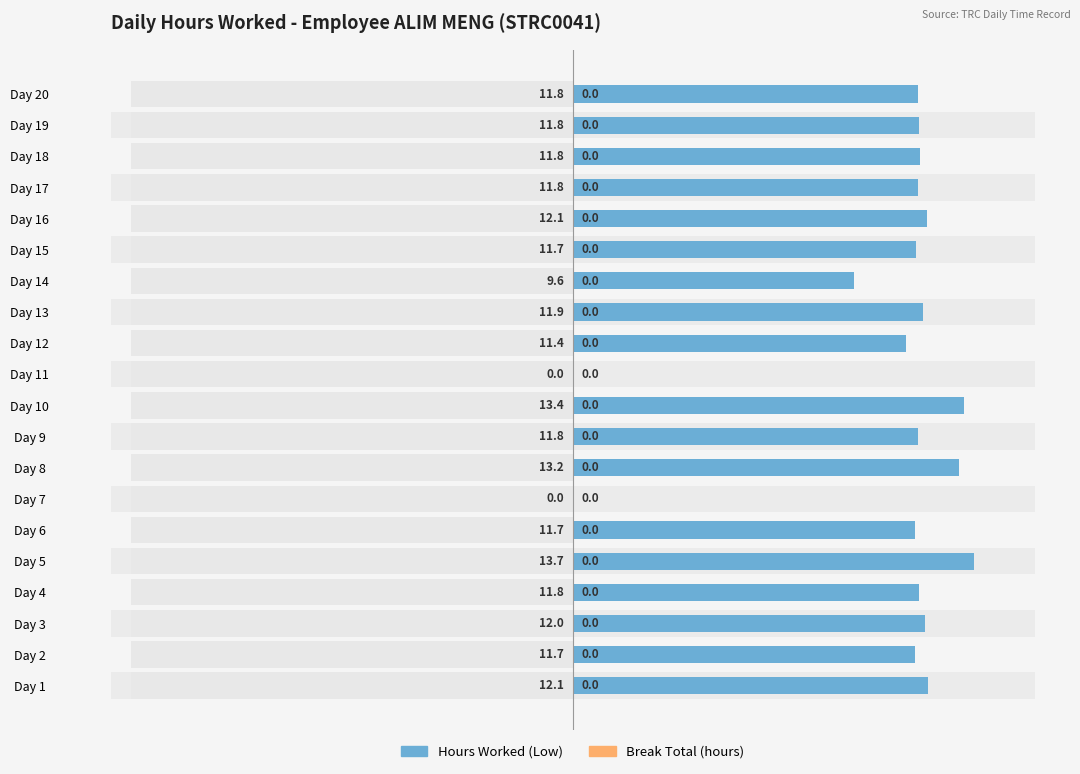

How many categories are shown in the chart?

20